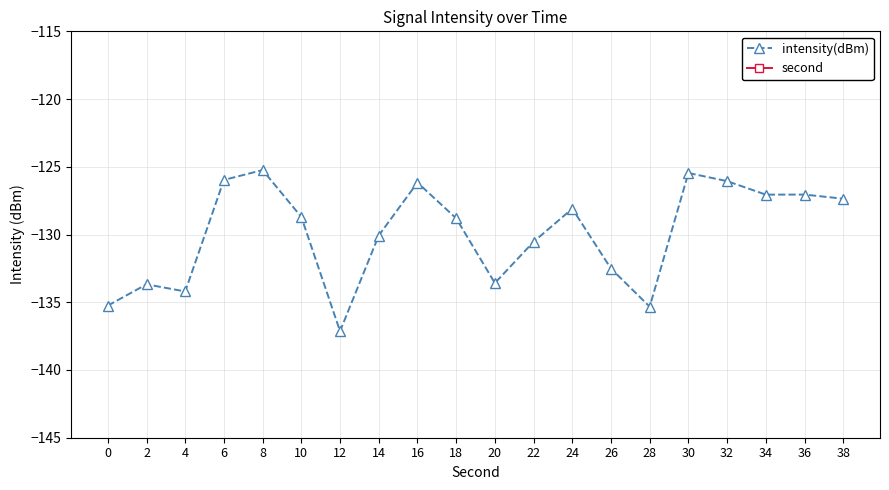

True or false: second has more than 2 interior local peaks.

False